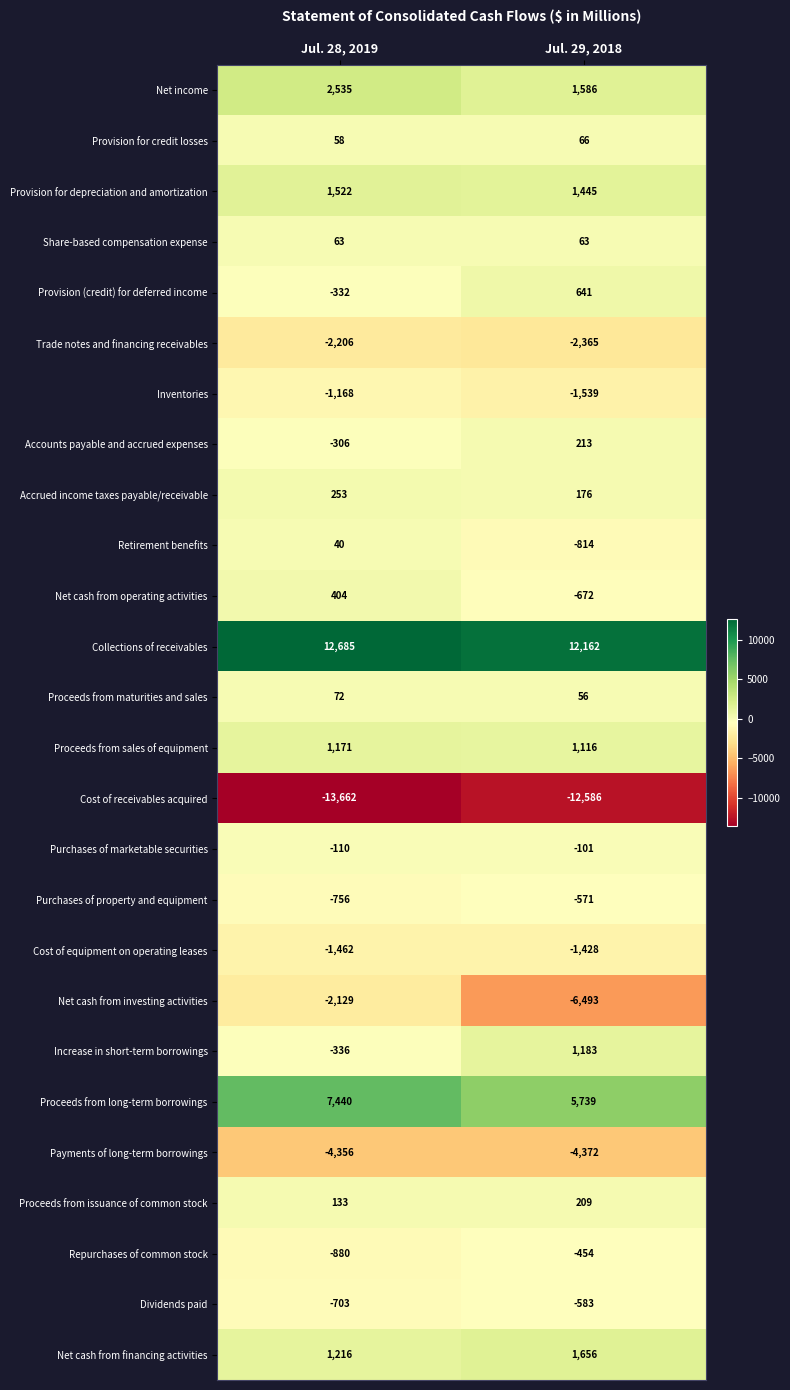

At which label is Purchases of property and equipment closest to -663?

Jul. 29, 2018